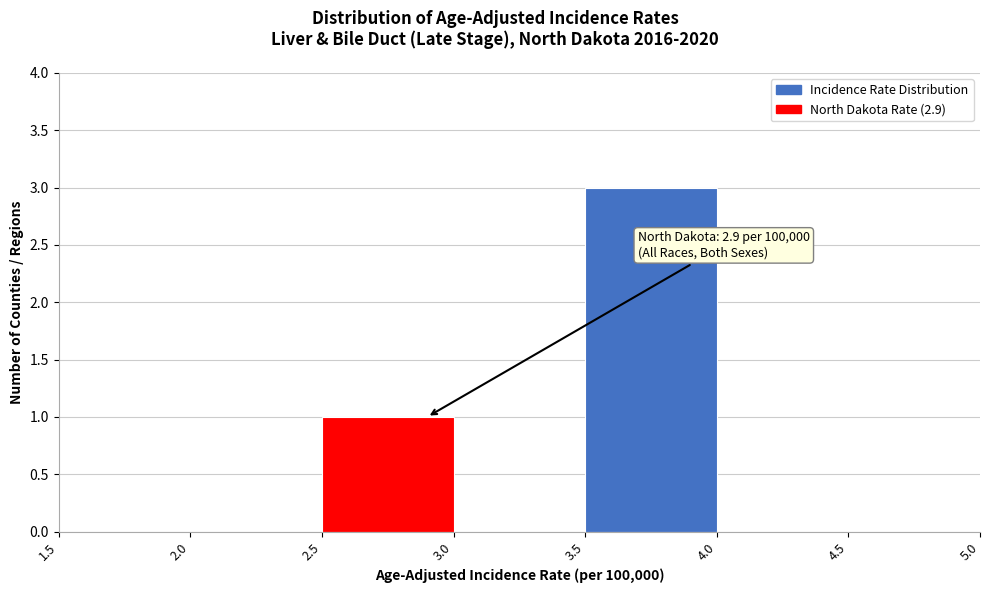

Which range on the x-axis has the tallest bar?

3.5 to 4.0